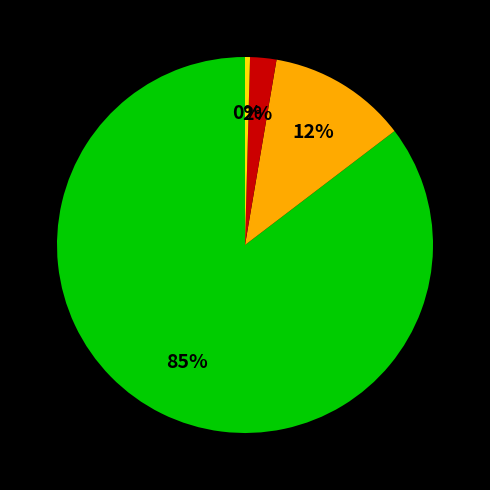

Is there a majority slice in this chart?

Yes